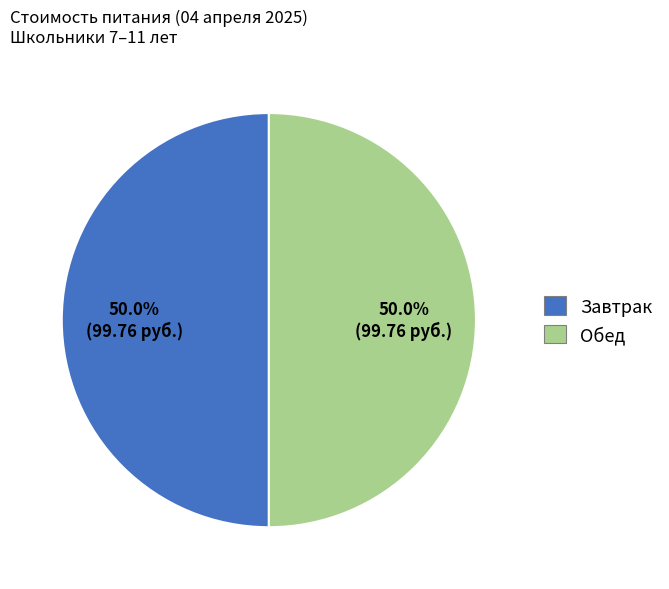

How much of the chart is everything except Завтрак?

50.0%